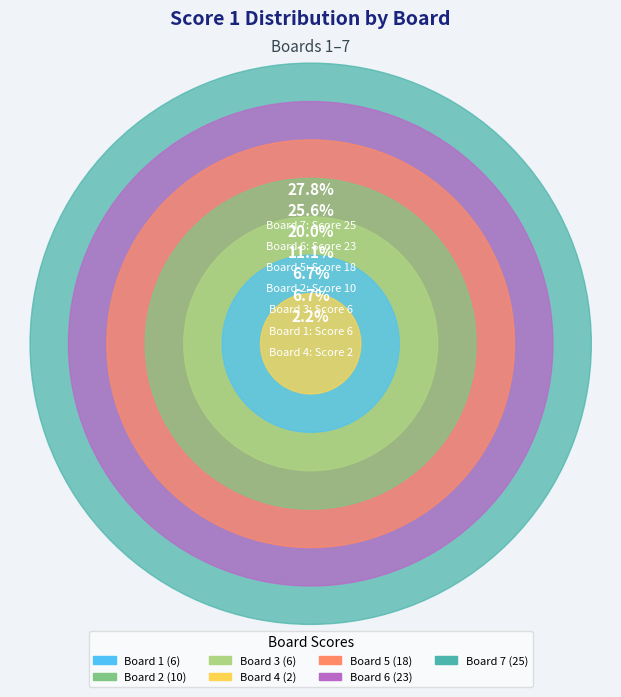

The Board 6 slice represents 31% of the pie. True or false?

False